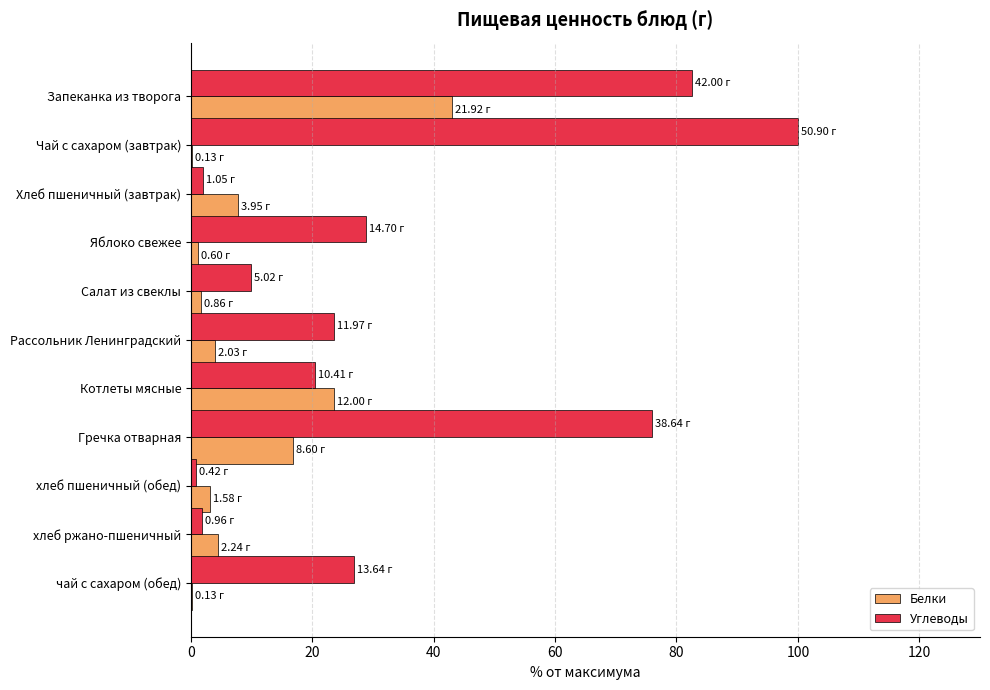

Where is Углеводы nearest to the value 50?

Яблоко свежее